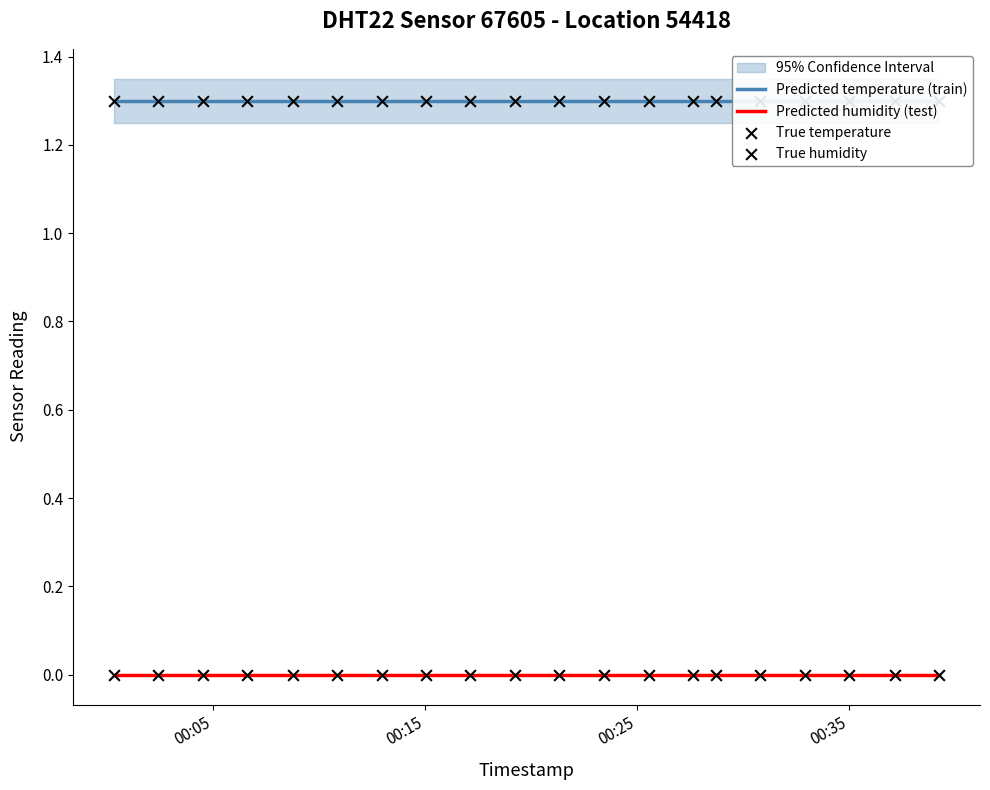

Is the value of Predicted humidity (test) at 8 greater than the value of Predicted temperature (train) at 00:35?

No